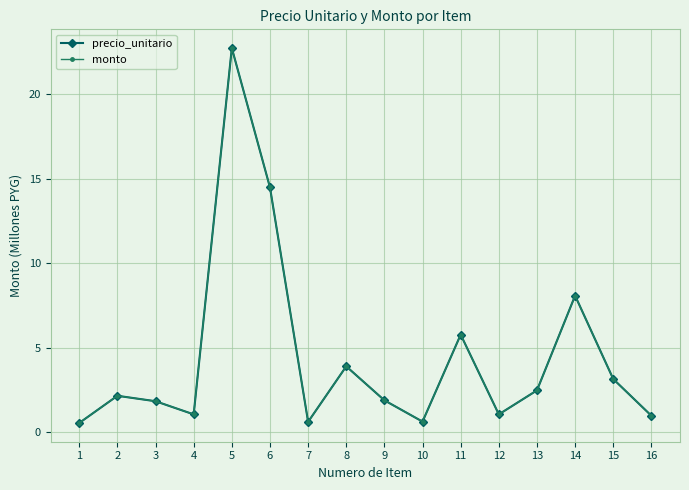

At how many categories does at least one series exceed 3?

6